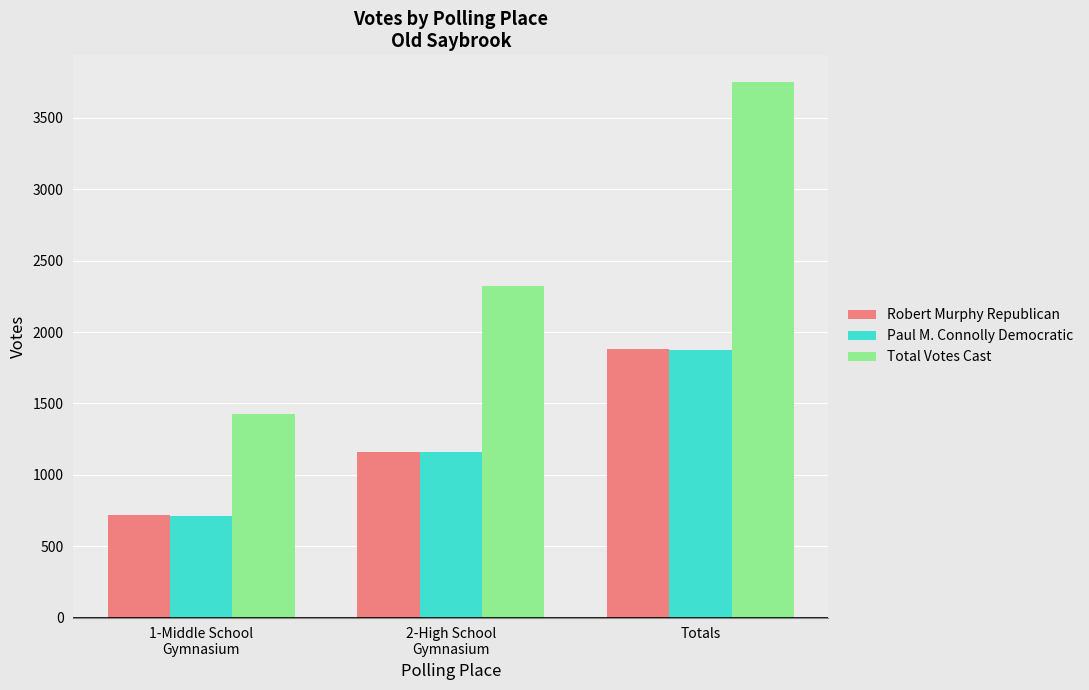

What are all the series names shown in the legend?

Robert Murphy Republican, Paul M. Connolly Democratic, Total Votes Cast